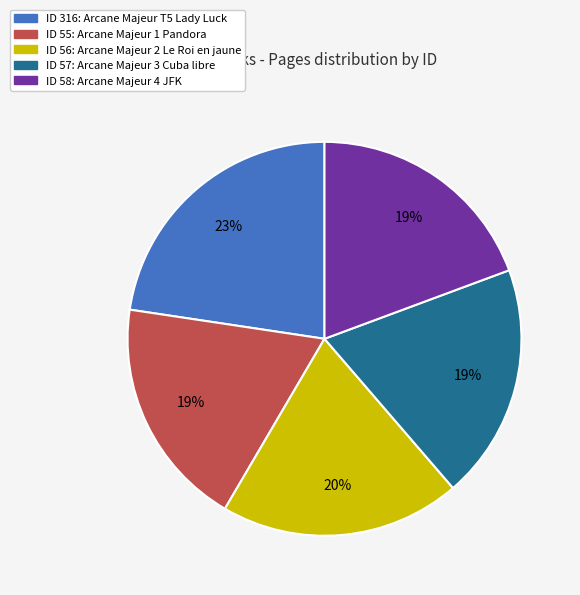

Does any single category account for the majority?

No